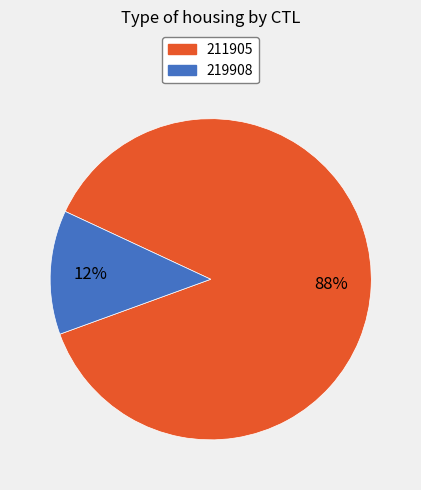

What is the smallest slice in the pie chart?

219908